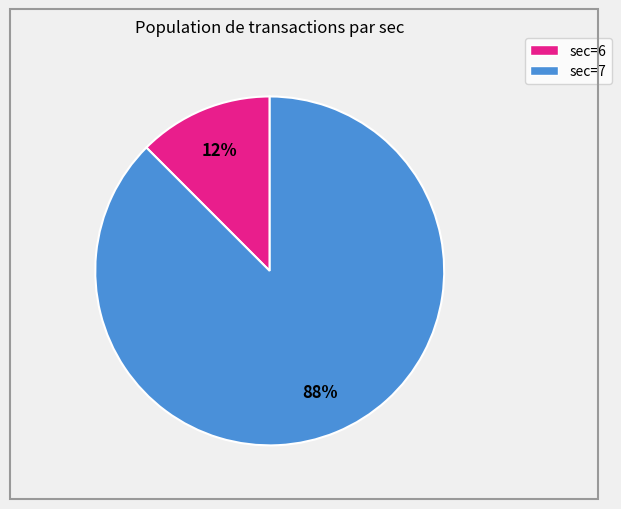

Does any single category account for the majority?

Yes